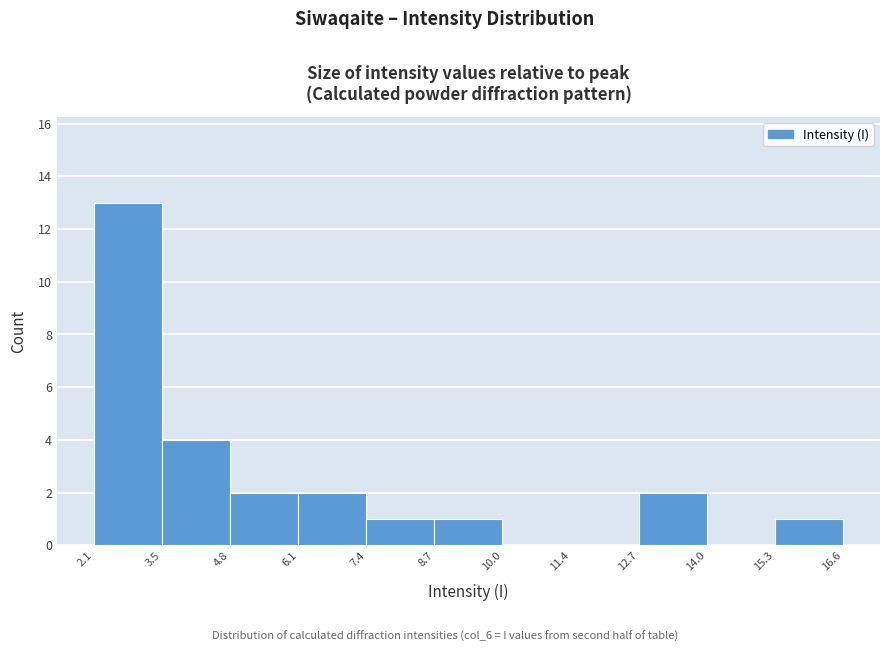

Reading left to right, transcribe this chart: for each bar, give the range it covers on the x-axis and its height. The values are not printed on the chart, so give them approximately, as read against the axis.

2.1 to 3.5: 13
3.5 to 4.8: 4
4.8 to 6.1: 2
6.1 to 7.4: 2
7.4 to 8.7: 1
8.7 to 10.0: 1
10.0 to 11.4: 0
11.4 to 12.7: 0
12.7 to 14.0: 2
14.0 to 15.3: 0
15.3 to 16.6: 1